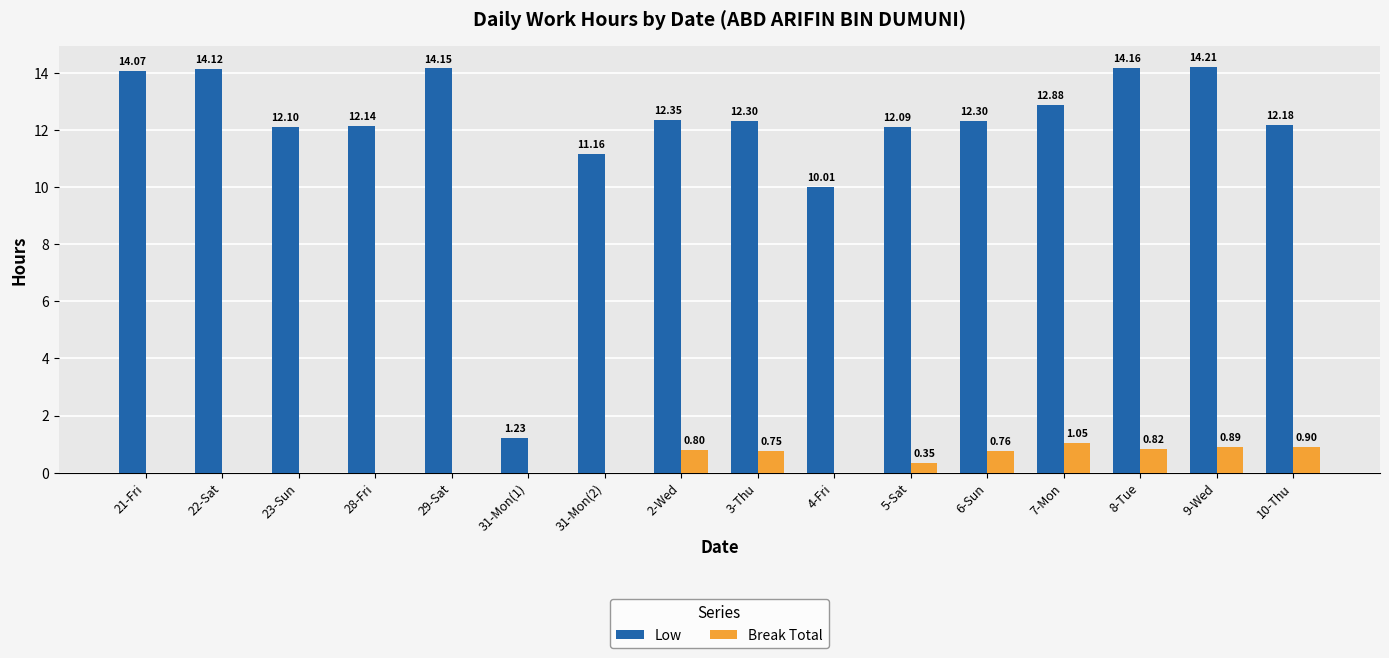

Which series has the largest total across all categories?

Low